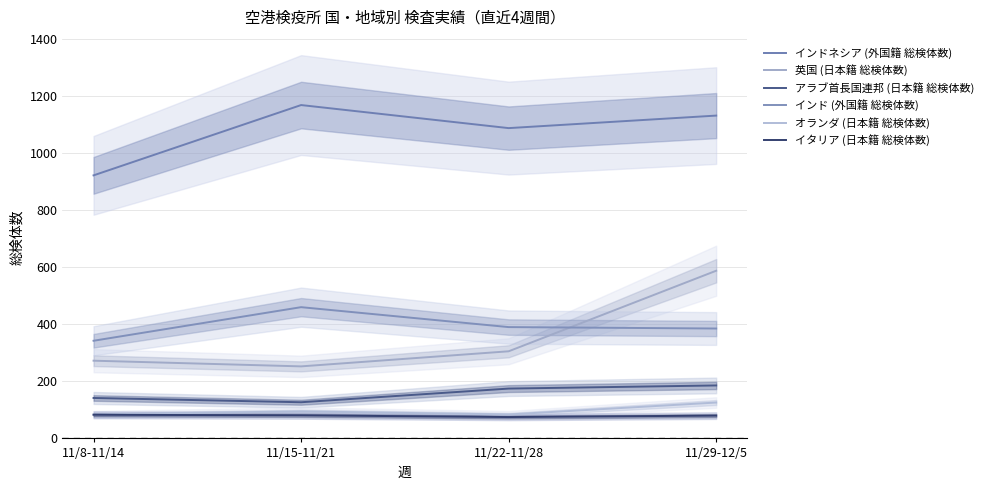

What is the lowest value of the インドネシア (外国籍 総検体数) series?

922